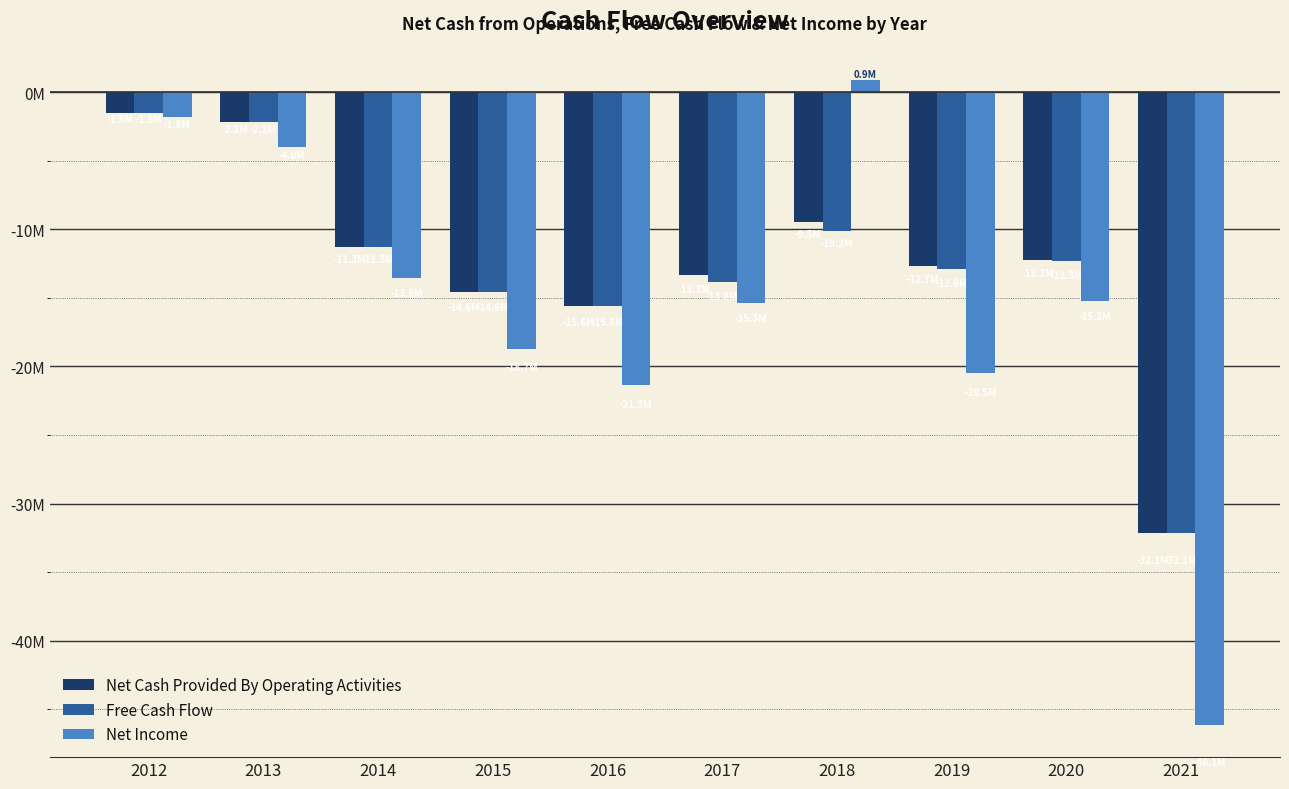

Read the Free Cash Flow value at 2017.

-13844132